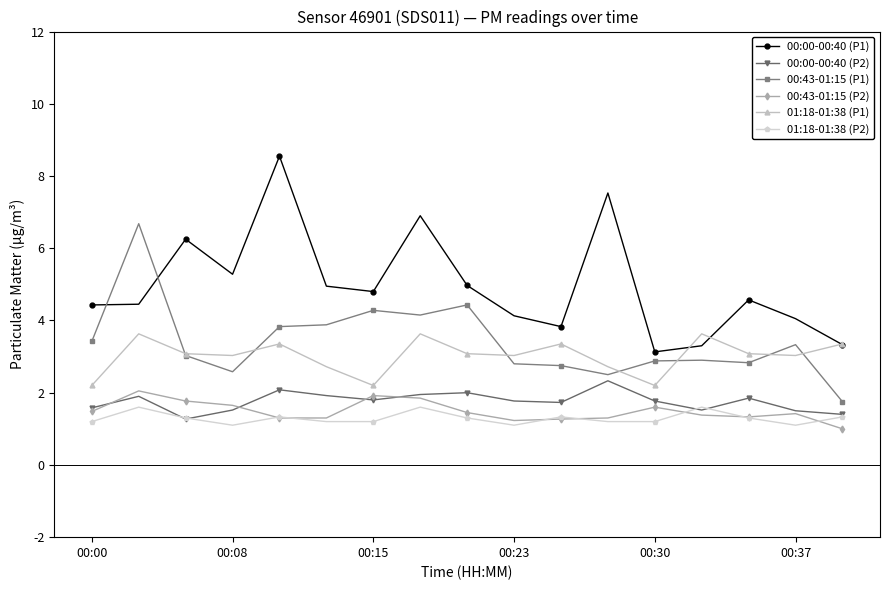

What is the smallest value displayed?

1.0